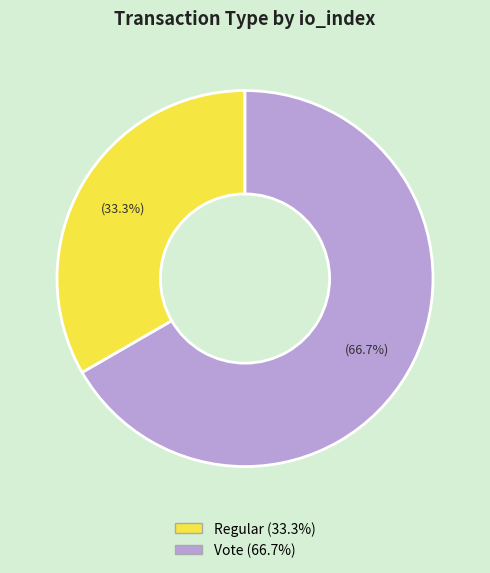

Count the number of slices in the pie.

2